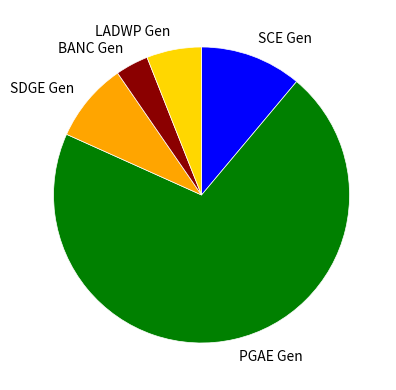

Which slice represents more than half of the pie?

PGAE Gen